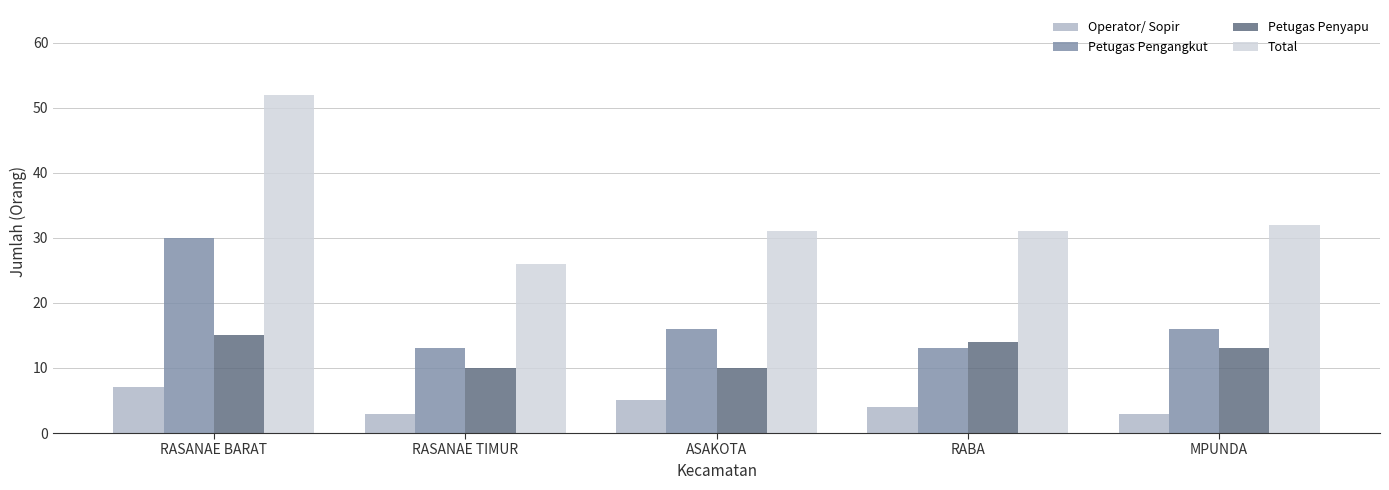

What is the value of the Total bar at the 4th from the left?

31